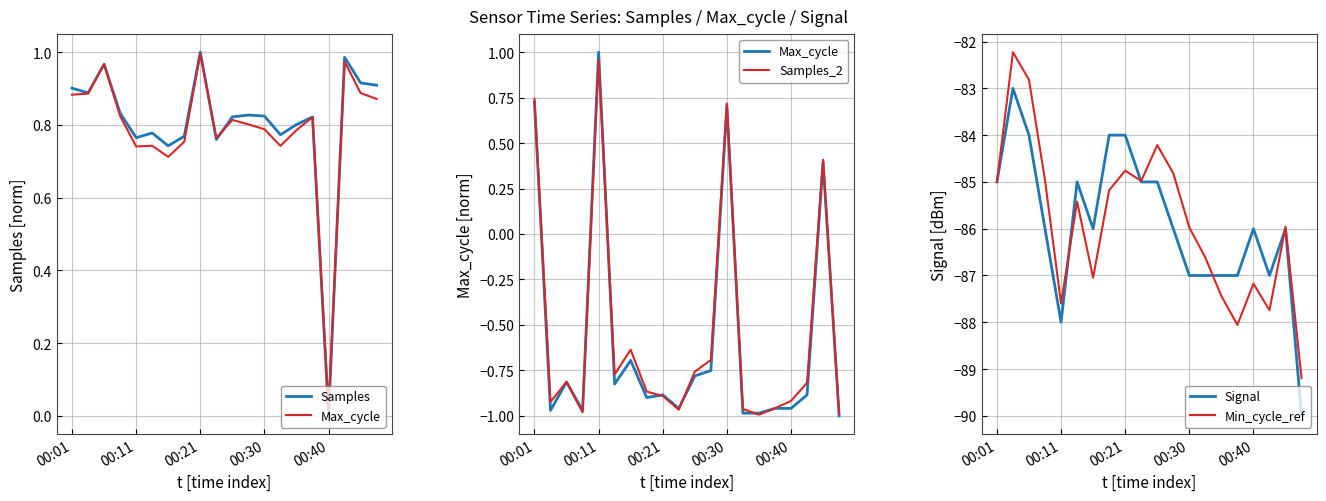

True or false: Min_cycle_ref has more than 0 points higher than both neighbors.

True